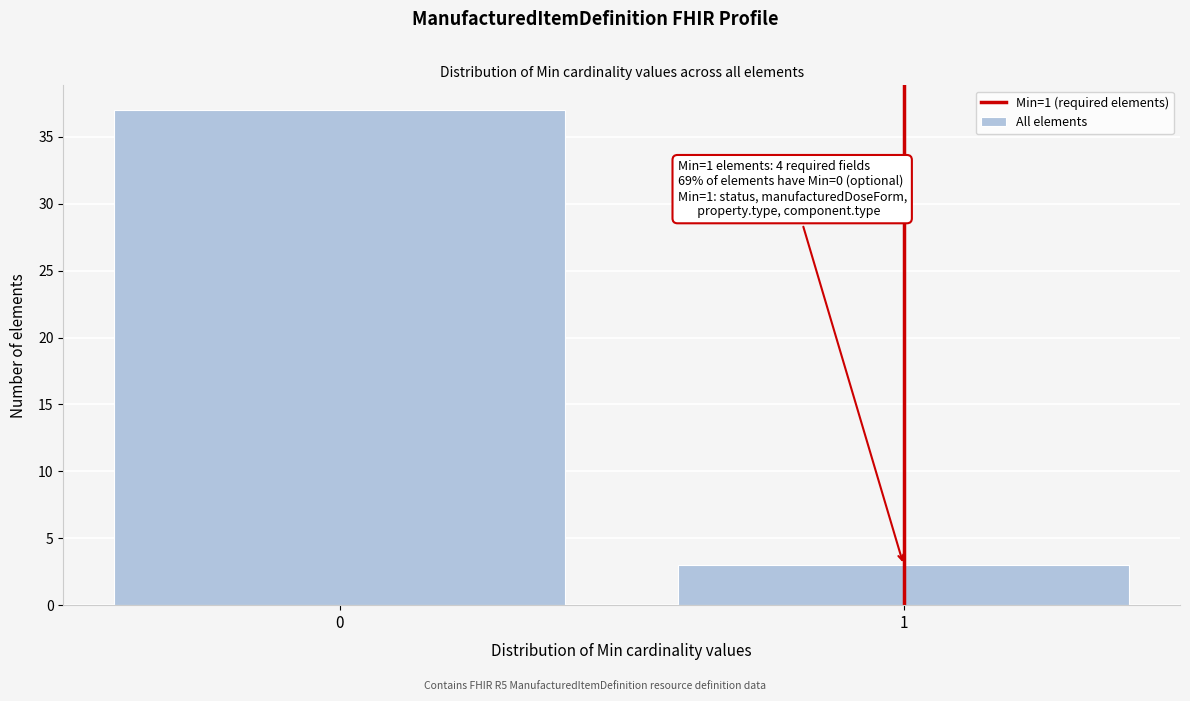

Reading right to left, extract all data points from this chart.

1=3	0=37